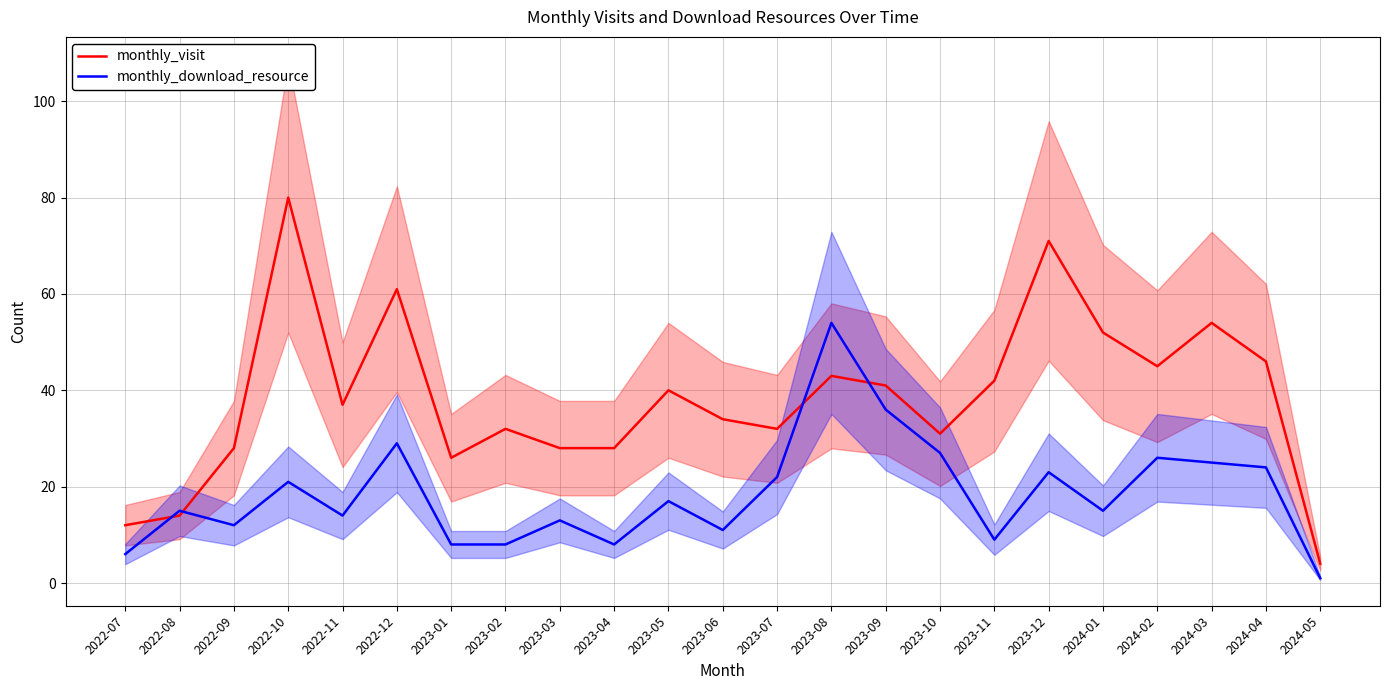

At which label does monthly_visit reach its peak?

2022-10